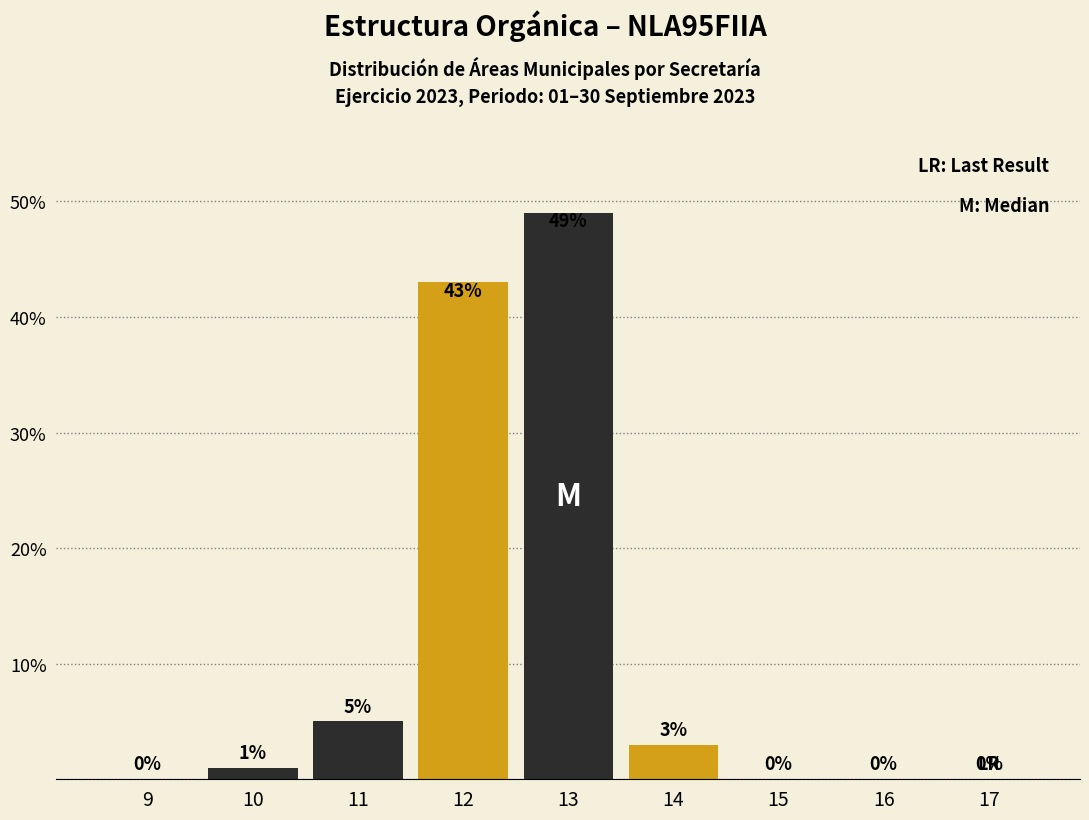

Reading left to right, transcribe all the data shown in this chart.

9=0	10=1	11=5	12=43	13=49	14=3	15=0	16=0	17=0